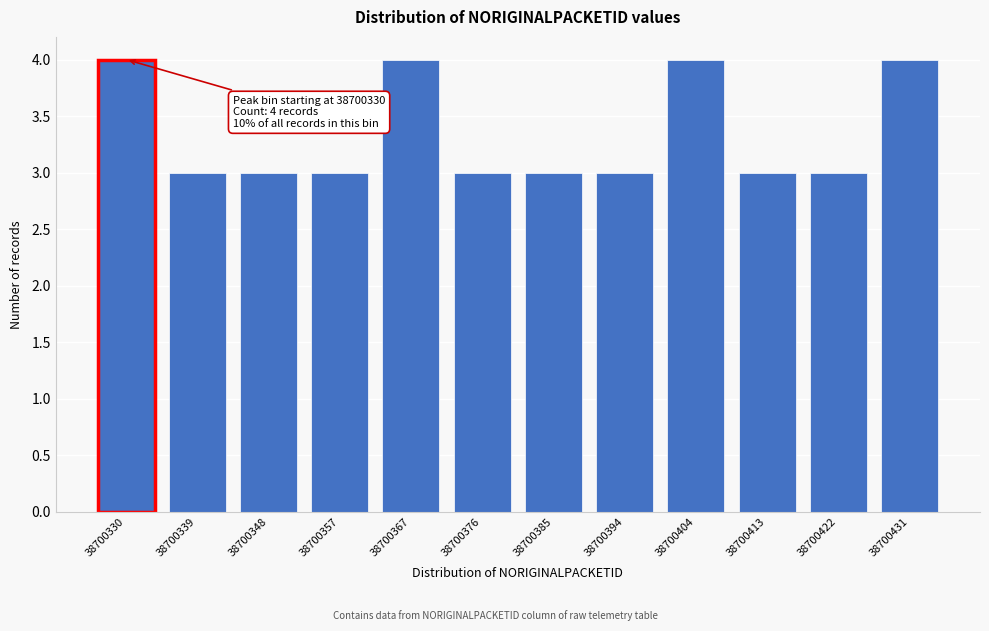

Reading left to right, what are all the values shown in this chart?

38700330=4	38700339=3	38700348=3	38700357=3	38700367=4	38700376=3	38700385=3	38700394=3	38700404=4	38700413=3	38700422=3	38700431=4